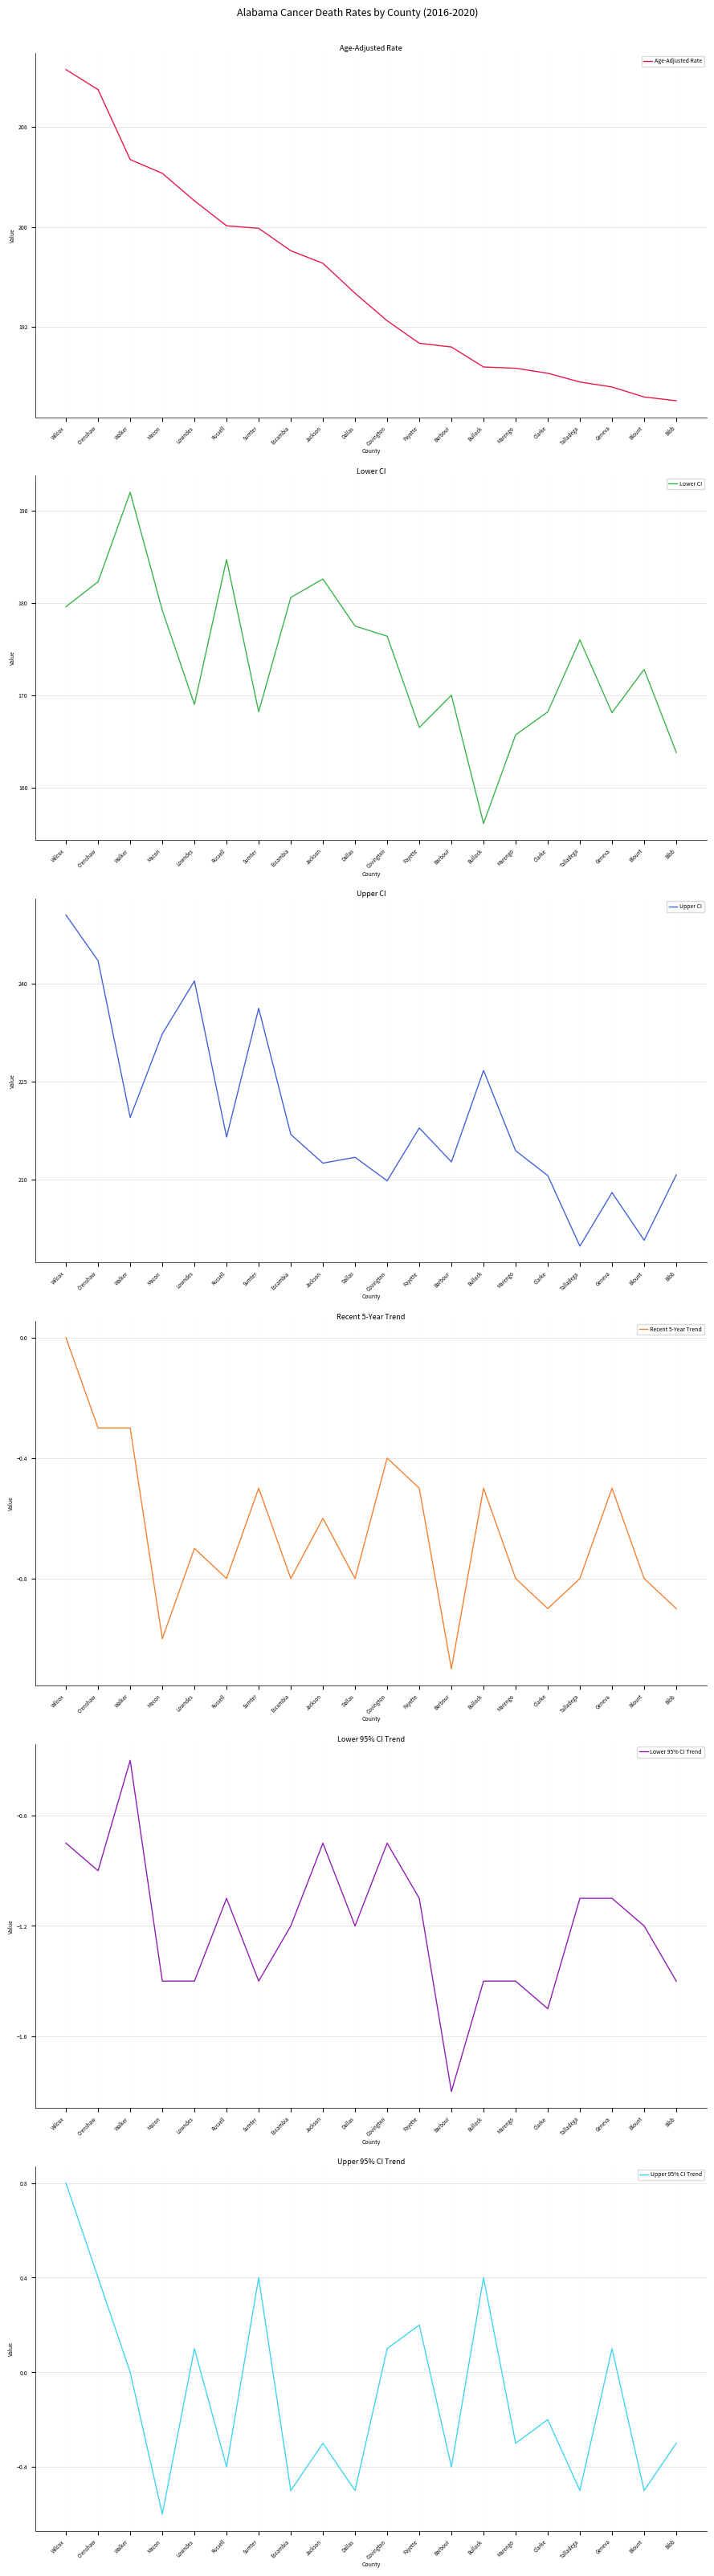

How many lines are shown in the chart?

6